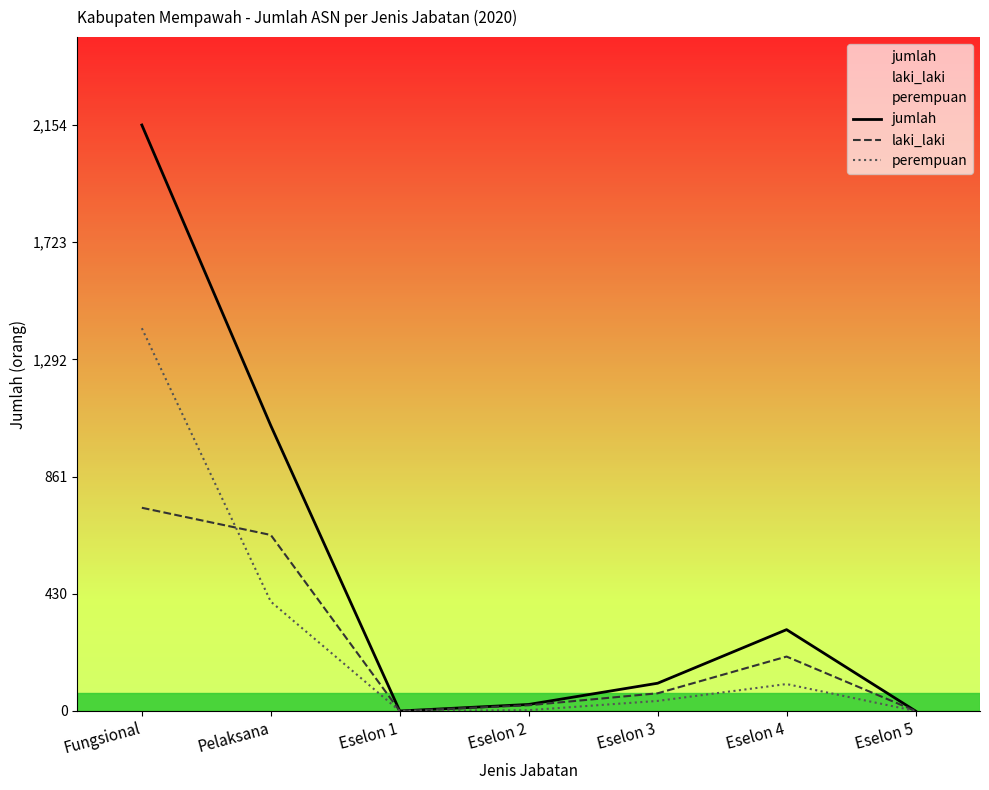

What is the maximum value shown in the chart?

2154